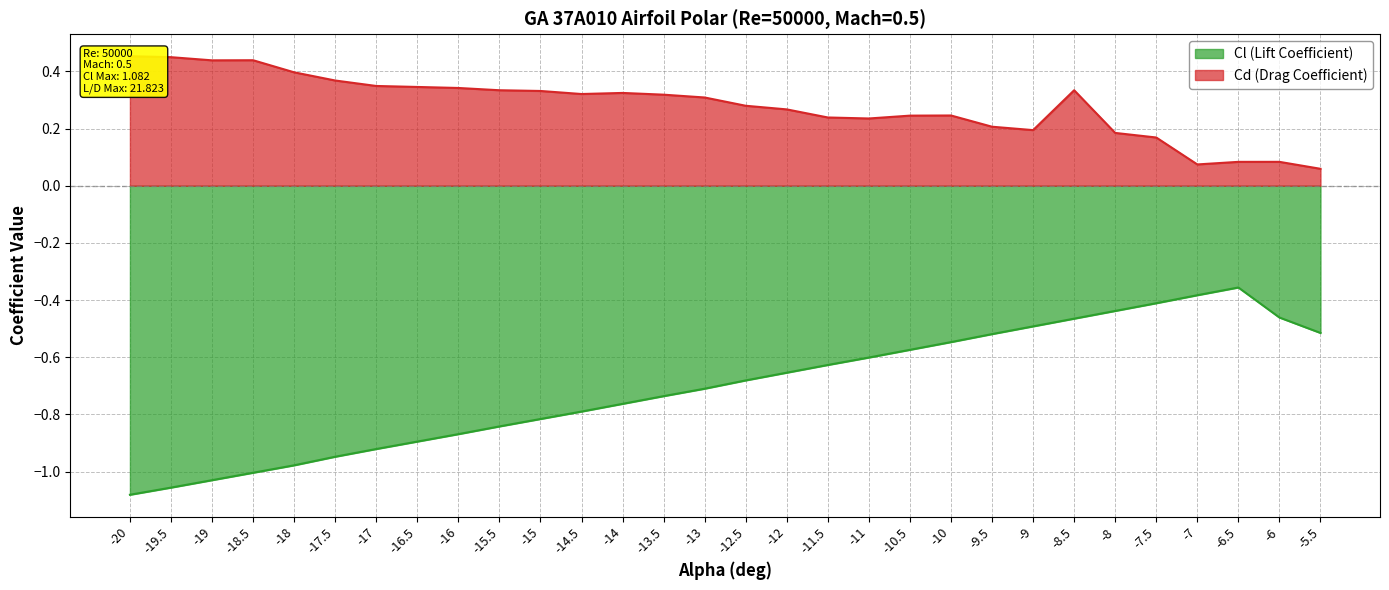

What is the spread (max minus min) of values at -8.5?

0.8